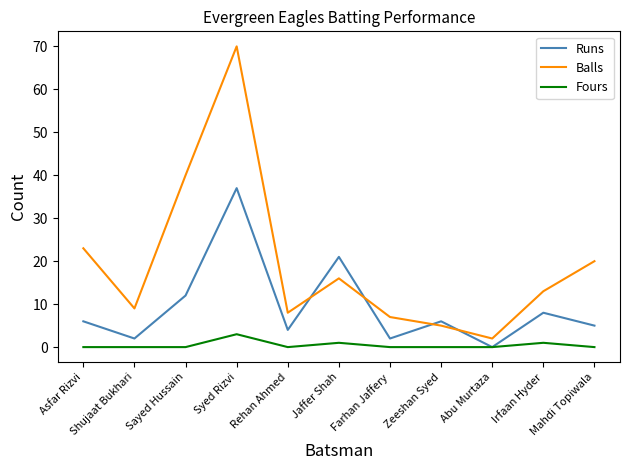

At how many categories does at least one series exceed 15?

5